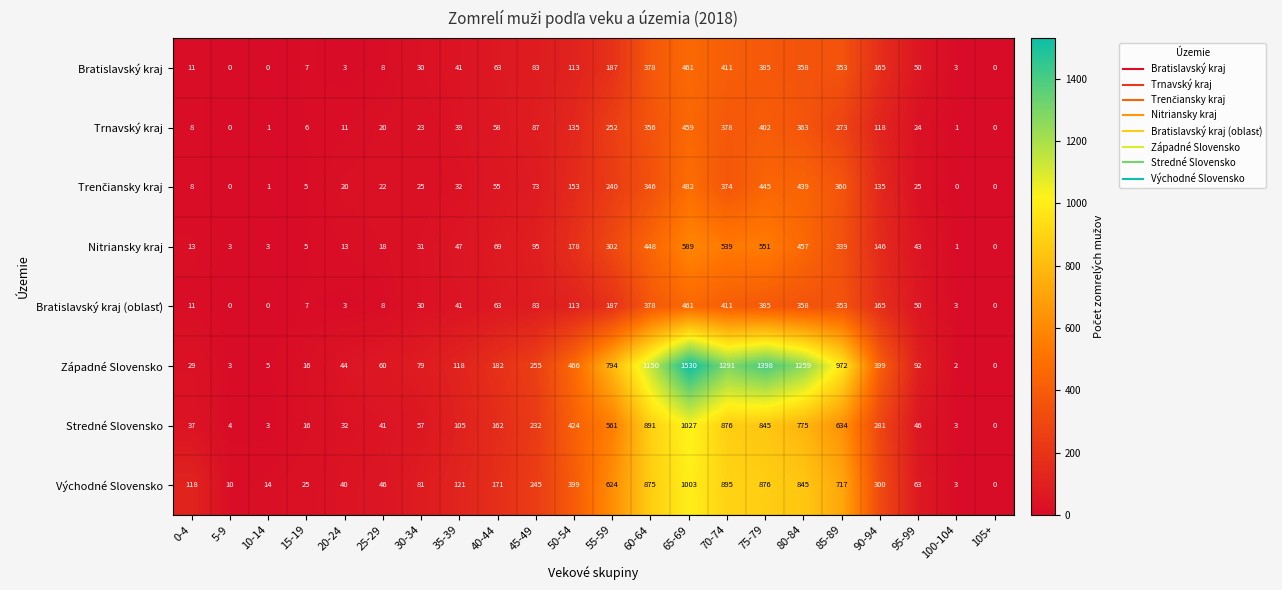

Which label corresponds to the largest value in the chart?

65-69